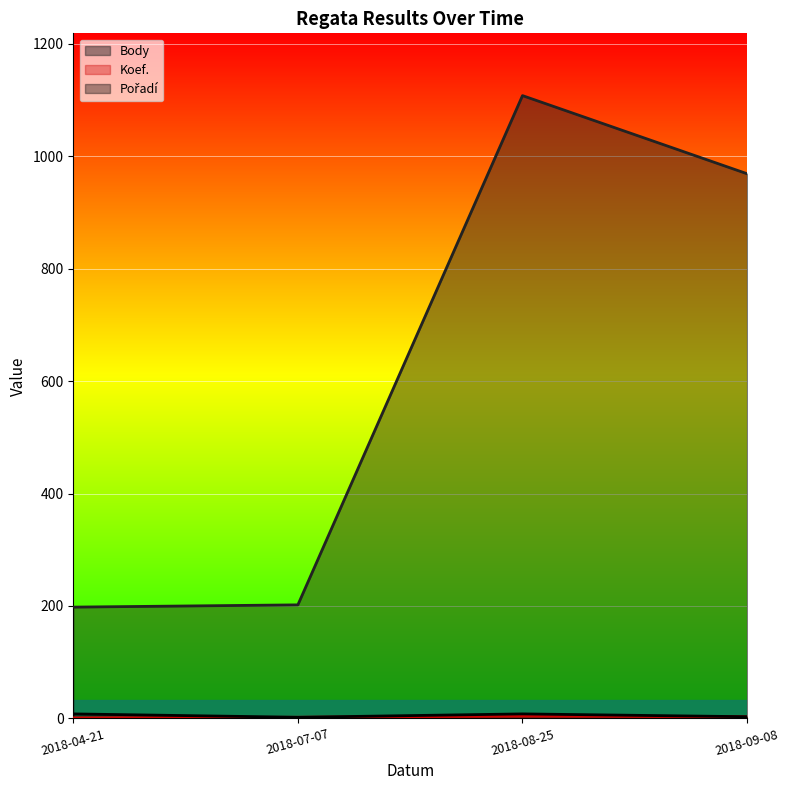

Count the Koef. values in the range 2 to 4.

3